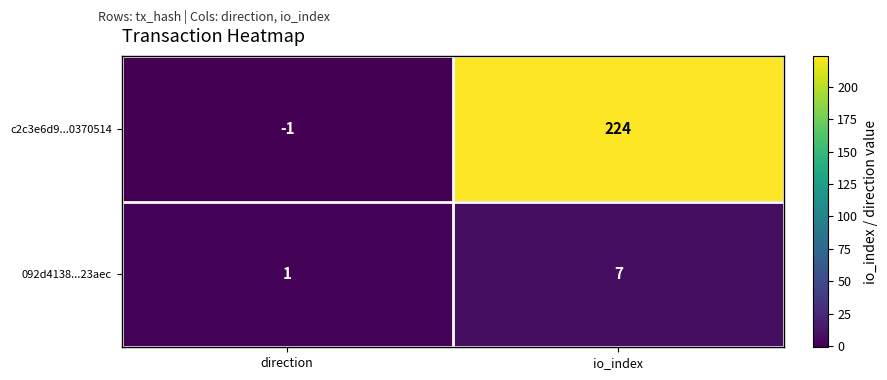

Between direction and io_index, which series saw the biggest shift?

c2c3e6d9...0370514